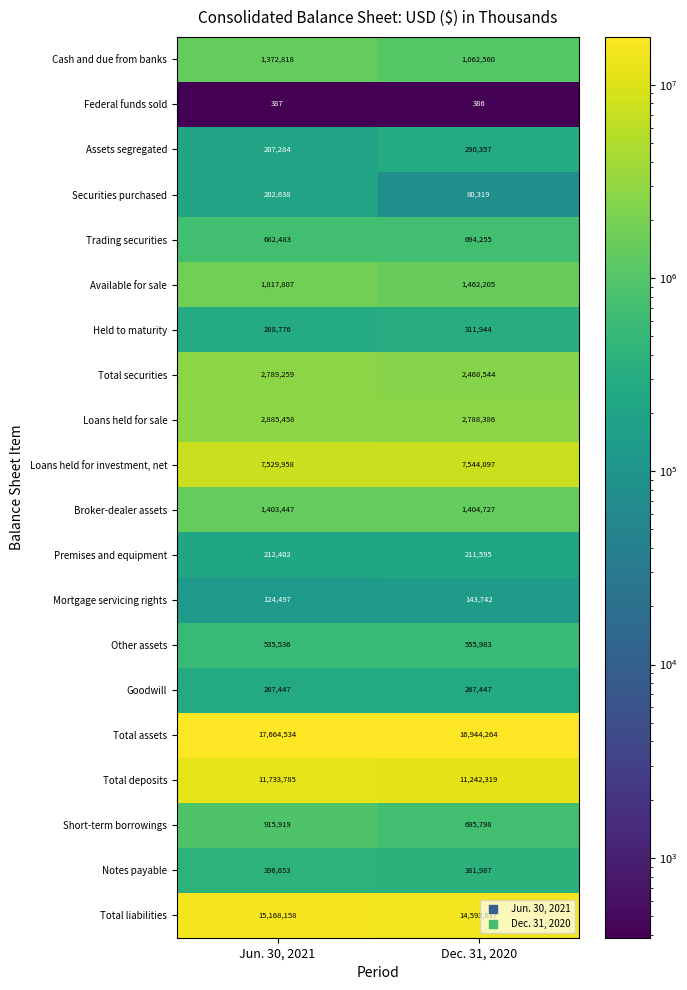

What is the greatest value displayed?

17664534